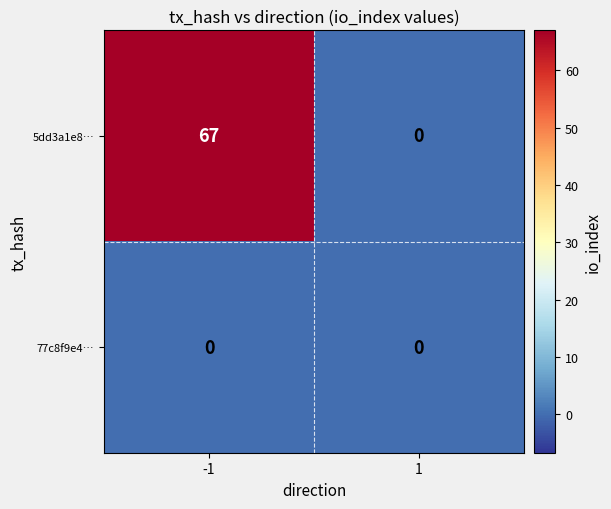

What is the sum of the 5dd3a1e8… values at -1 and 1?

67